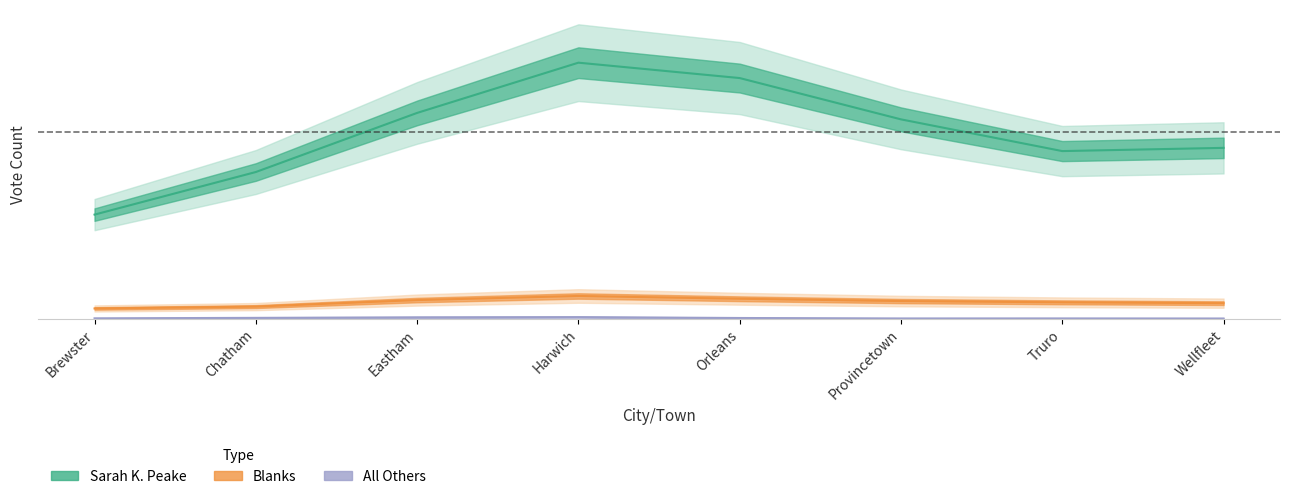

True or false: Blanks and Sarah K. Peake cross at least once.

False